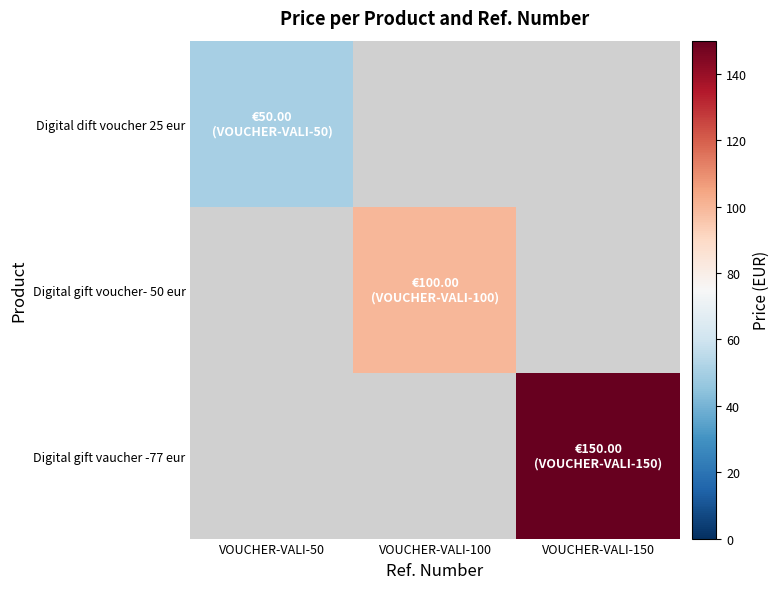

How many values in Digital gift voucher- 50 eur are above zero?

1